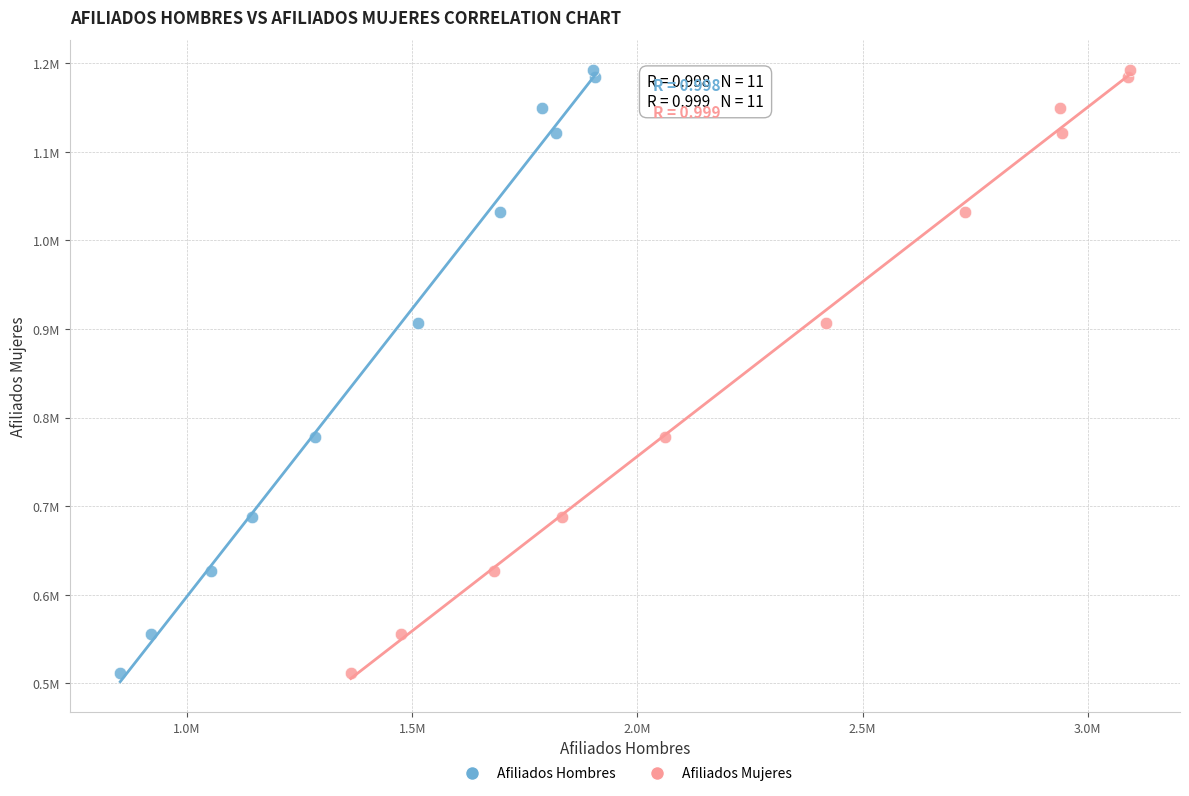

What are all the series names shown in the legend?

Afiliados Hombres, Afiliados Mujeres